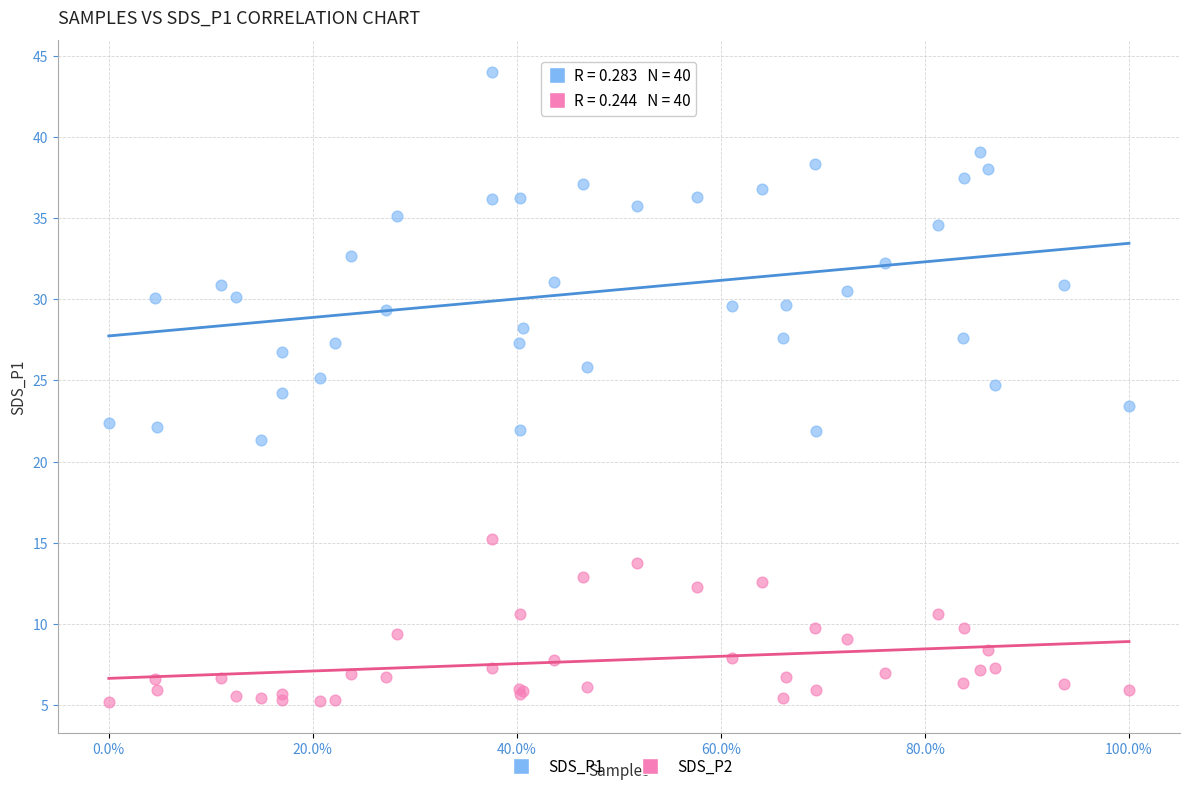

Which series has the largest Y range (max minus min)?

SDS_P1